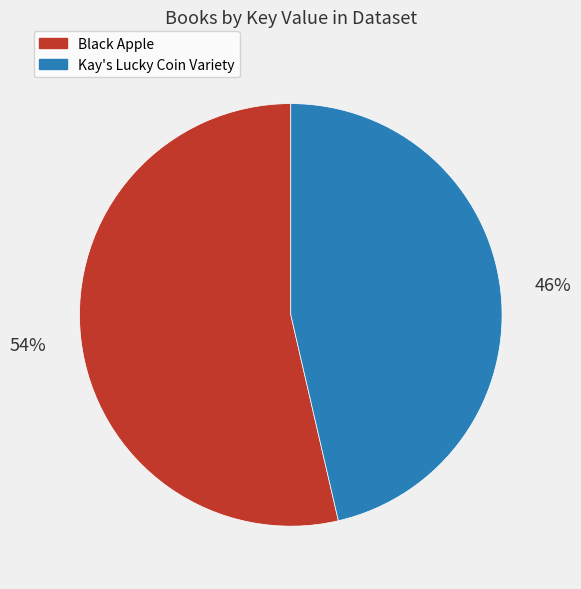

How many segments does this pie chart have?

2